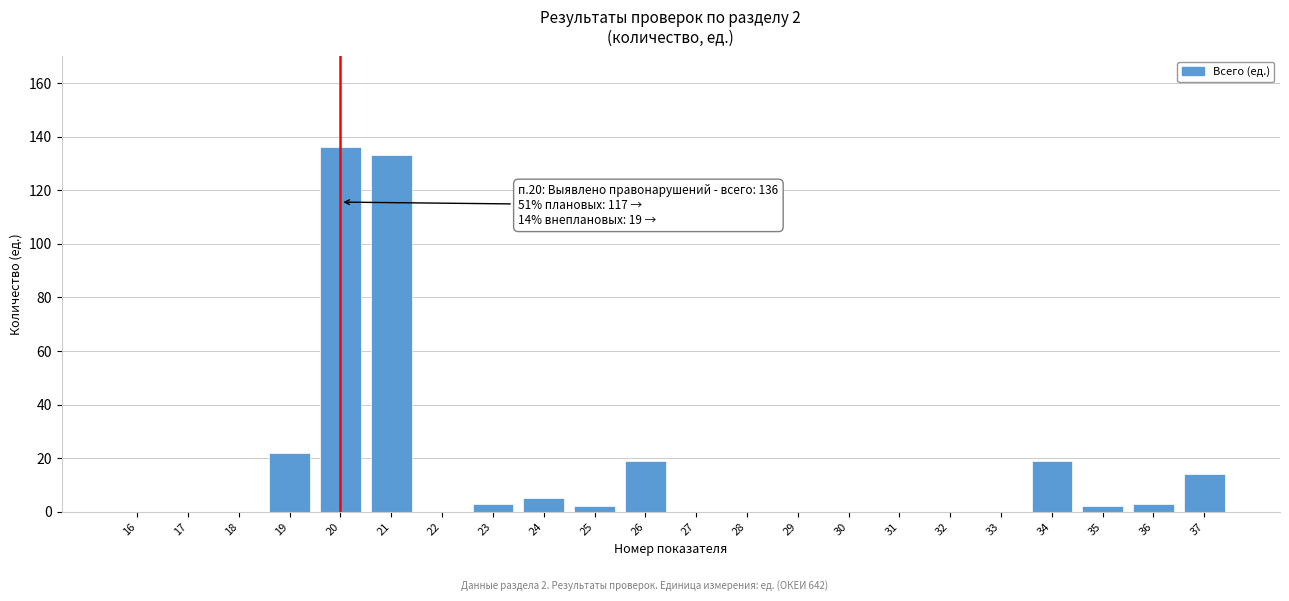

Reading left to right, list all the values displayed in this chart.

16=0	17=0	18=0	19=22	20=136	21=133	22=0	23=3	24=5	25=2	26=19	27=0	28=0	29=0	30=0	31=0	32=0	33=0	34=19	35=2	36=3	37=14